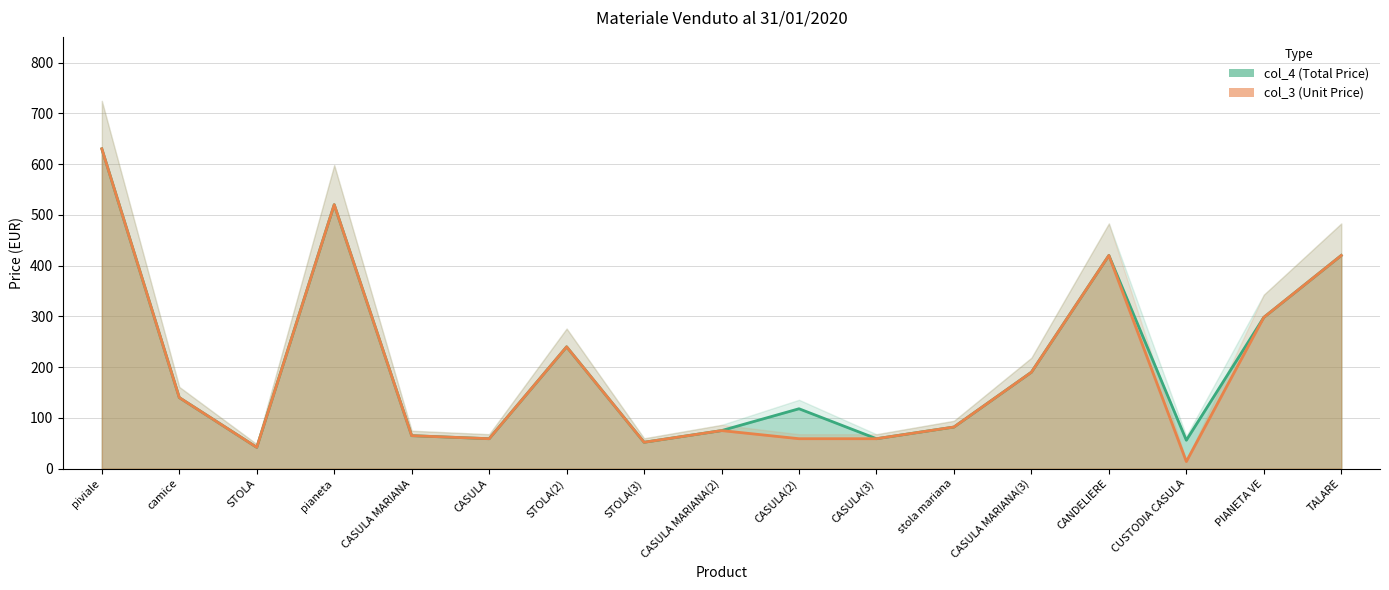

Which has a higher value, STOLA(3) or camice?

camice